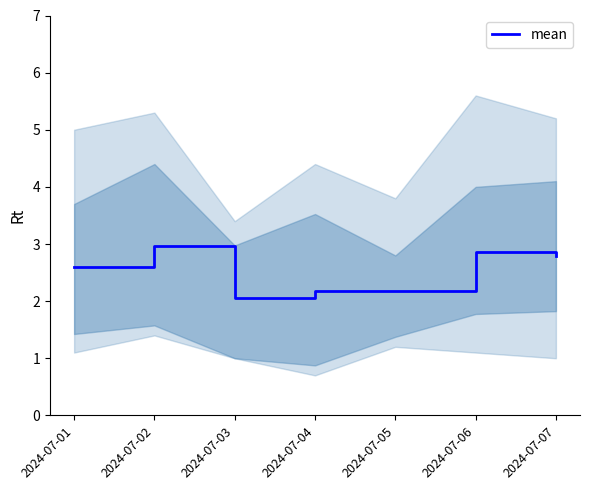

How many points are lower than both their immediate neighbors (excluding endpoints)?

1